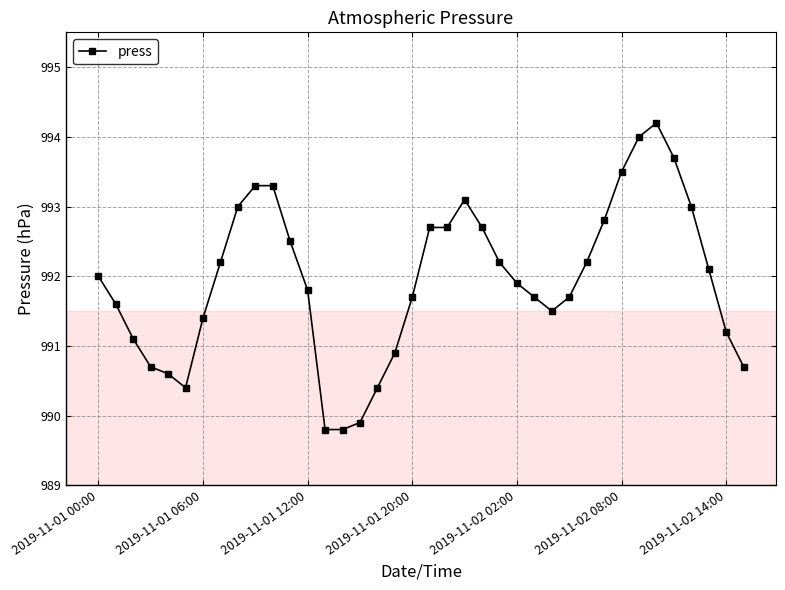

What is the minimum value shown in the chart?

989.8